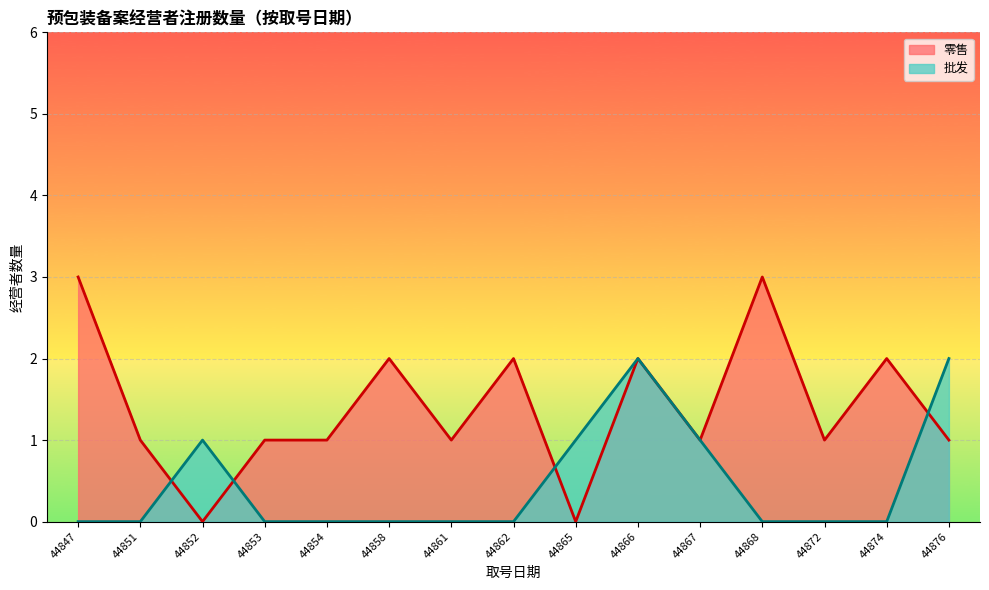

What is the lowest value of the 批发 series?

0